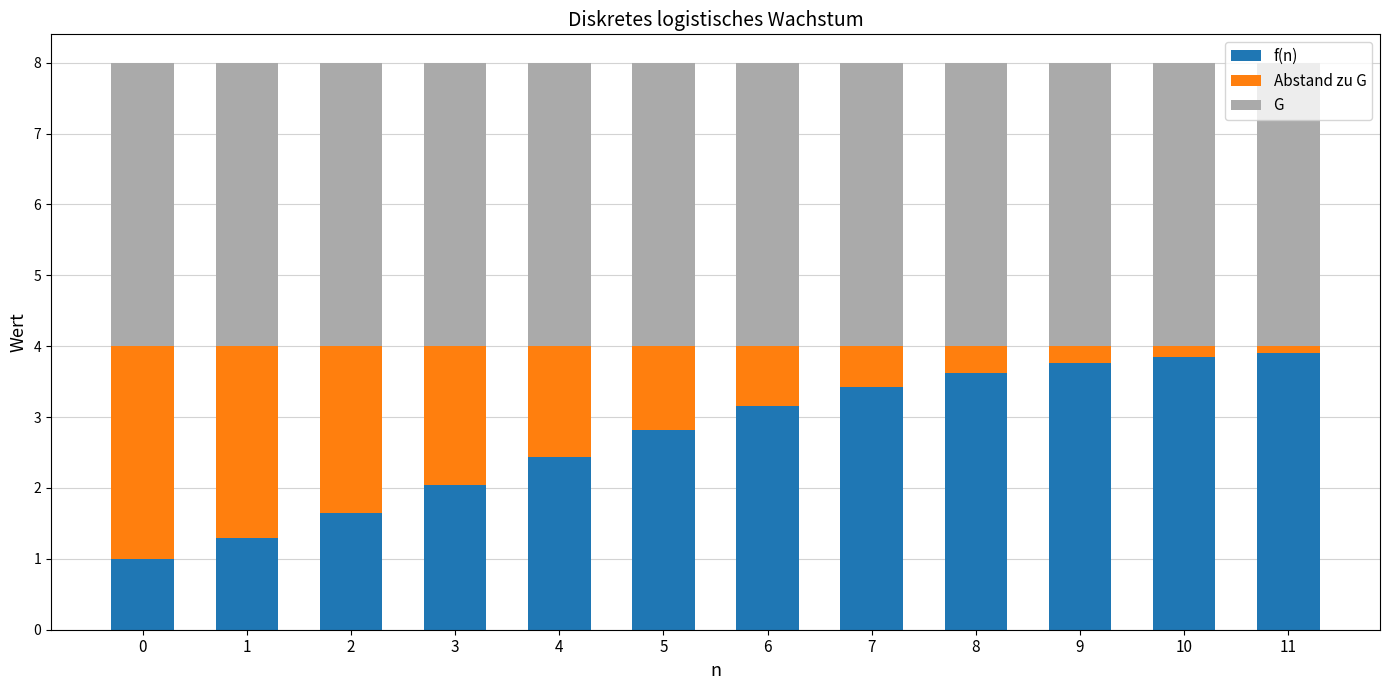

Is it true that f(n) equals 1.8 at 0?

False